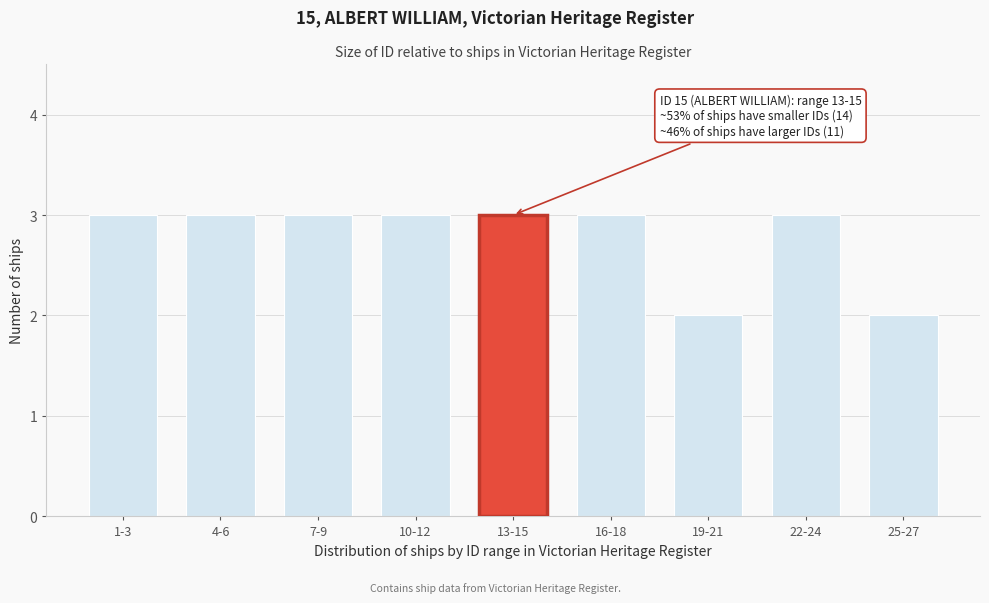

Reading left to right, list all the values displayed in this chart.

3	3	3	3	3	3	2	3	2